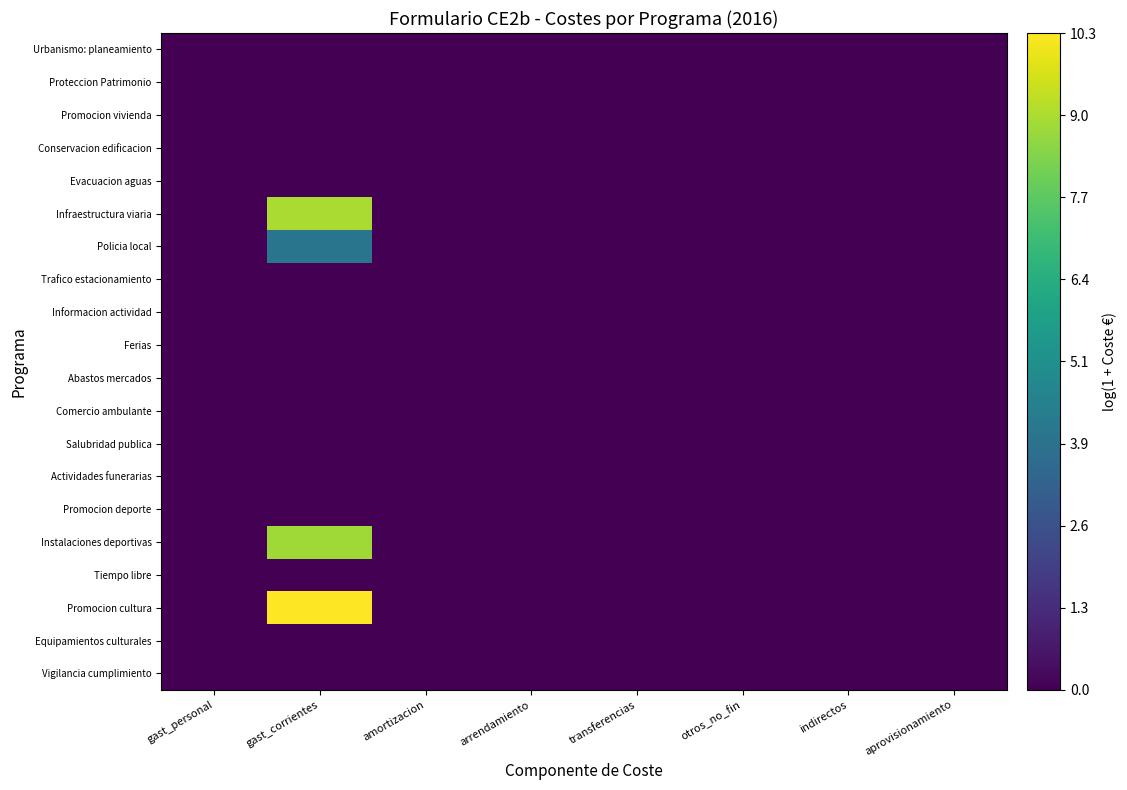

Reading right to left, transcribe all the data shown in this chart.

Urbanismo: planeamiento: aprovisionamiento=0.0	indirectos=0.0	otros_no_fin=0.0	transferencias=0.0	arrendamiento=0.0	amortizacion=0.0	gast_corrientes=0.0	gast_personal=0.0
Proteccion Patrimonio: aprovisionamiento=0.0	indirectos=0.0	otros_no_fin=0.0	transferencias=0.0	arrendamiento=0.0	amortizacion=0.0	gast_corrientes=0.0	gast_personal=0.0
Promocion vivienda: aprovisionamiento=0.0	indirectos=0.0	otros_no_fin=0.0	transferencias=0.0	arrendamiento=0.0	amortizacion=0.0	gast_corrientes=0.0	gast_personal=0.0
Conservacion edificacion: aprovisionamiento=0.0	indirectos=0.0	otros_no_fin=0.0	transferencias=0.0	arrendamiento=0.0	amortizacion=0.0	gast_corrientes=0.0	gast_personal=0.0
Evacuacion aguas: aprovisionamiento=0.0	indirectos=0.0	otros_no_fin=0.0	transferencias=0.0	arrendamiento=0.0	amortizacion=0.0	gast_corrientes=0.0	gast_personal=0.0
Infraestructura viaria: aprovisionamiento=0.0	indirectos=0.0	otros_no_fin=0.0	transferencias=0.0	arrendamiento=0.0	amortizacion=0.0	gast_corrientes=9.0	gast_personal=0.0
Policia local: aprovisionamiento=0.0	indirectos=0.0	otros_no_fin=0.0	transferencias=0.0	arrendamiento=0.0	amortizacion=0.0	gast_corrientes=4.0	gast_personal=0.0
Trafico estacionamiento: aprovisionamiento=0.0	indirectos=0.0	otros_no_fin=0.0	transferencias=0.0	arrendamiento=0.0	amortizacion=0.0	gast_corrientes=0.0	gast_personal=0.0
Informacion actividad: aprovisionamiento=0.0	indirectos=0.0	otros_no_fin=0.0	transferencias=0.0	arrendamiento=0.0	amortizacion=0.0	gast_corrientes=0.0	gast_personal=0.0
Ferias: aprovisionamiento=0.0	indirectos=0.0	otros_no_fin=0.0	transferencias=0.0	arrendamiento=0.0	amortizacion=0.0	gast_corrientes=0.0	gast_personal=0.0
Abastos mercados: aprovisionamiento=0.0	indirectos=0.0	otros_no_fin=0.0	transferencias=0.0	arrendamiento=0.0	amortizacion=0.0	gast_corrientes=0.0	gast_personal=0.0
Comercio ambulante: aprovisionamiento=0.0	indirectos=0.0	otros_no_fin=0.0	transferencias=0.0	arrendamiento=0.0	amortizacion=0.0	gast_corrientes=0.0	gast_personal=0.0
Salubridad publica: aprovisionamiento=0.0	indirectos=0.0	otros_no_fin=0.0	transferencias=0.0	arrendamiento=0.0	amortizacion=0.0	gast_corrientes=0.0	gast_personal=0.0
Actividades funerarias: aprovisionamiento=0.0	indirectos=0.0	otros_no_fin=0.0	transferencias=0.0	arrendamiento=0.0	amortizacion=0.0	gast_corrientes=0.0	gast_personal=0.0
Promocion deporte: aprovisionamiento=0.0	indirectos=0.0	otros_no_fin=0.0	transferencias=0.0	arrendamiento=0.0	amortizacion=0.0	gast_corrientes=0.0	gast_personal=0.0
Instalaciones deportivas: aprovisionamiento=0.0	indirectos=0.0	otros_no_fin=0.0	transferencias=0.0	arrendamiento=0.0	amortizacion=0.0	gast_corrientes=8.8	gast_personal=0.0
Tiempo libre: aprovisionamiento=0.0	indirectos=0.0	otros_no_fin=0.0	transferencias=0.0	arrendamiento=0.0	amortizacion=0.0	gast_corrientes=0.0	gast_personal=0.0
Promocion cultura: aprovisionamiento=0.0	indirectos=0.0	otros_no_fin=0.0	transferencias=0.0	arrendamiento=0.0	amortizacion=0.0	gast_corrientes=10.3	gast_personal=0.0
Equipamientos culturales: aprovisionamiento=0.0	indirectos=0.0	otros_no_fin=0.0	transferencias=0.0	arrendamiento=0.0	amortizacion=0.0	gast_corrientes=0.0	gast_personal=0.0
Vigilancia cumplimiento: aprovisionamiento=0.0	indirectos=0.0	otros_no_fin=0.0	transferencias=0.0	arrendamiento=0.0	amortizacion=0.0	gast_corrientes=0.0	gast_personal=0.0